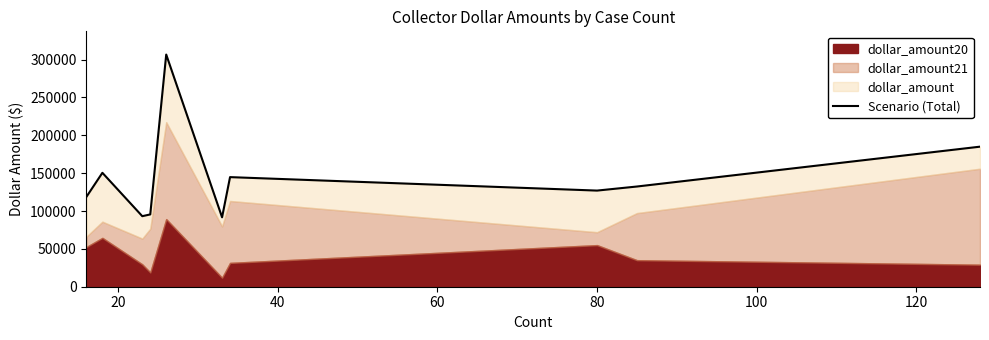

True or false: the data has more than 1 interior local peaks.

True